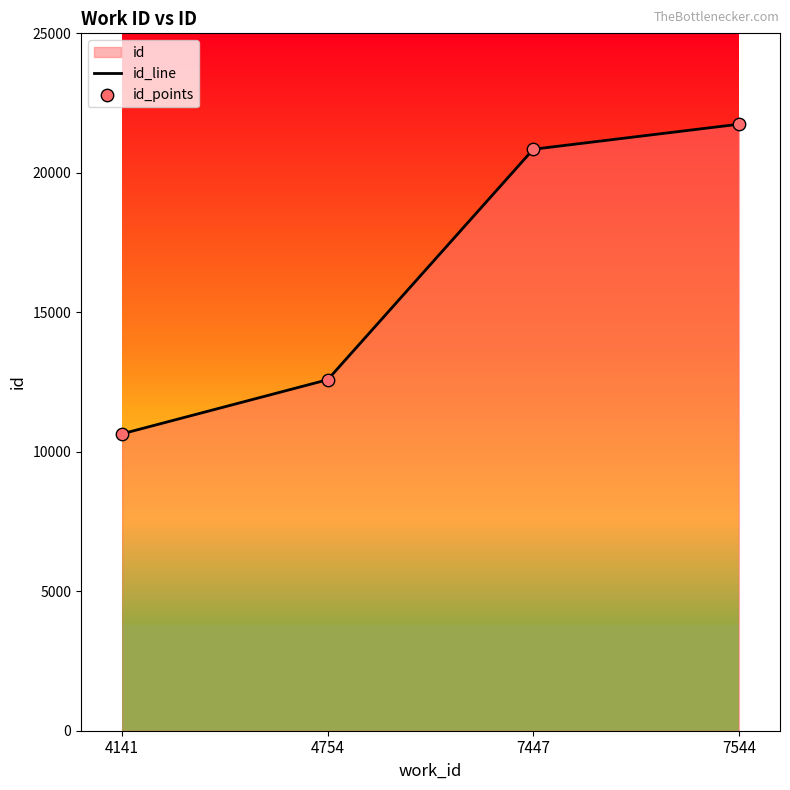

At how many categories does at least one series exceed 17052?

2